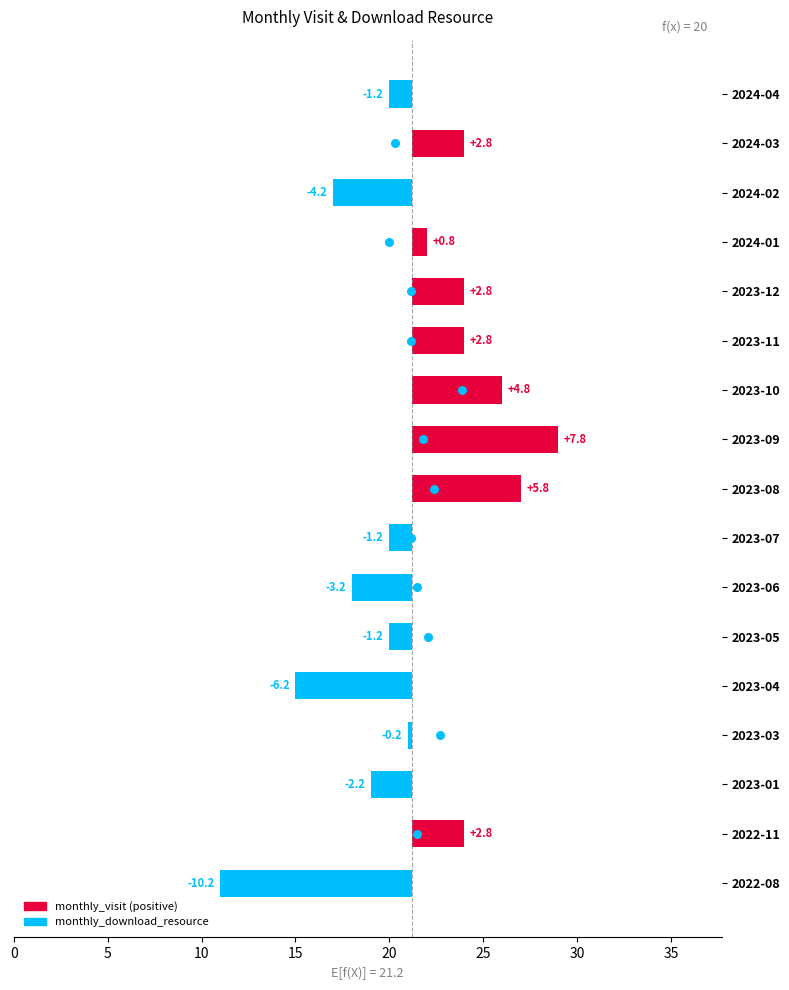

Is the value of monthly_visit at 15 greater than the value of monthly_download_resource at 15?

No